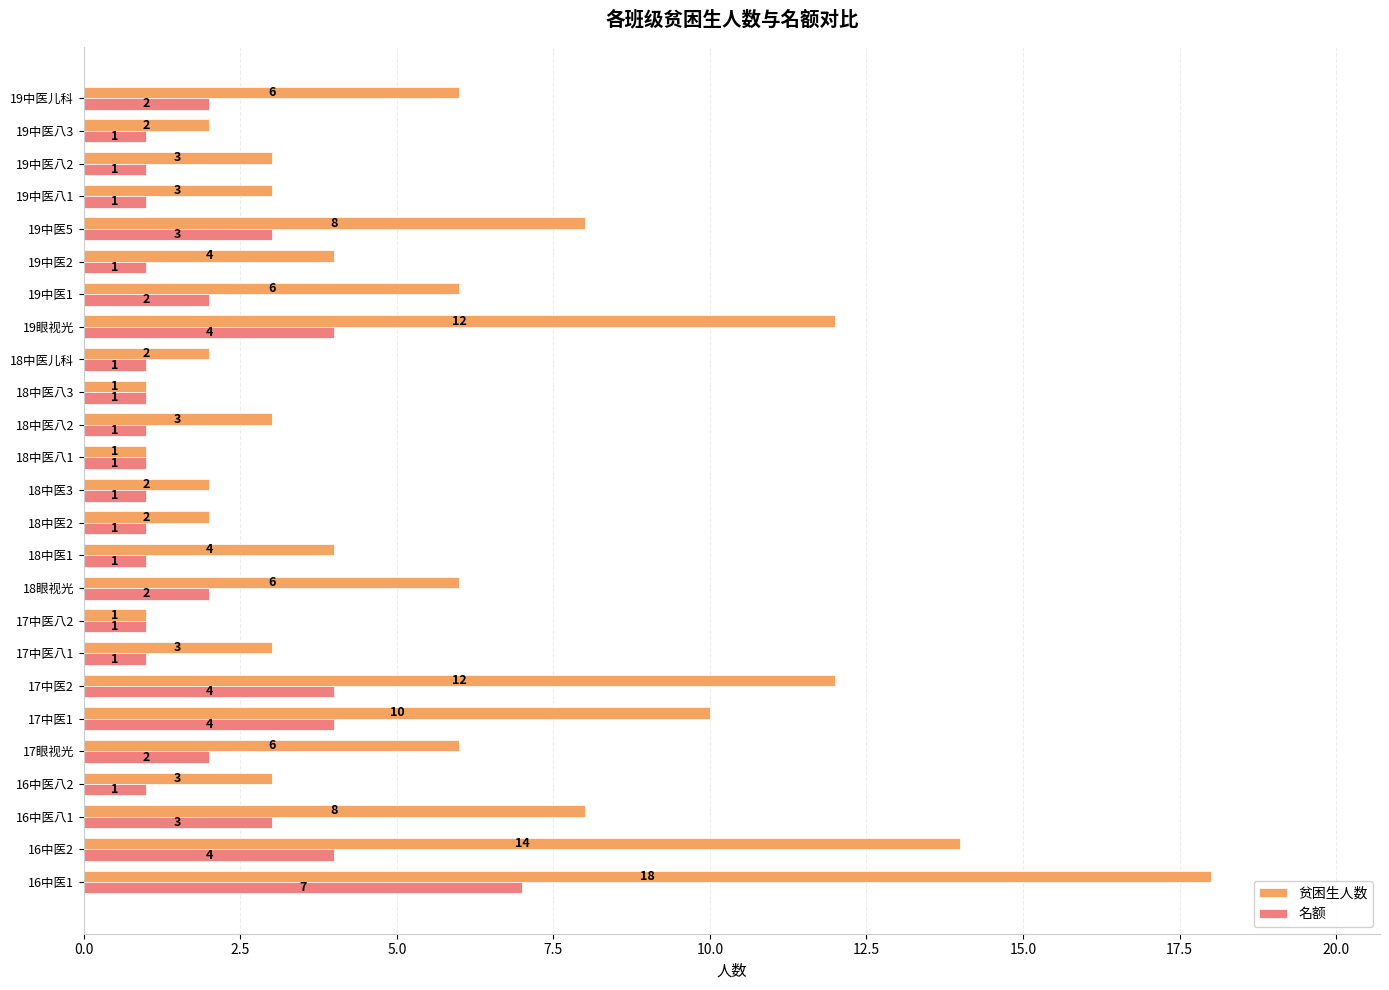

Rank the series by their maximum value, from lowest to highest.

名额, 贫困生人数